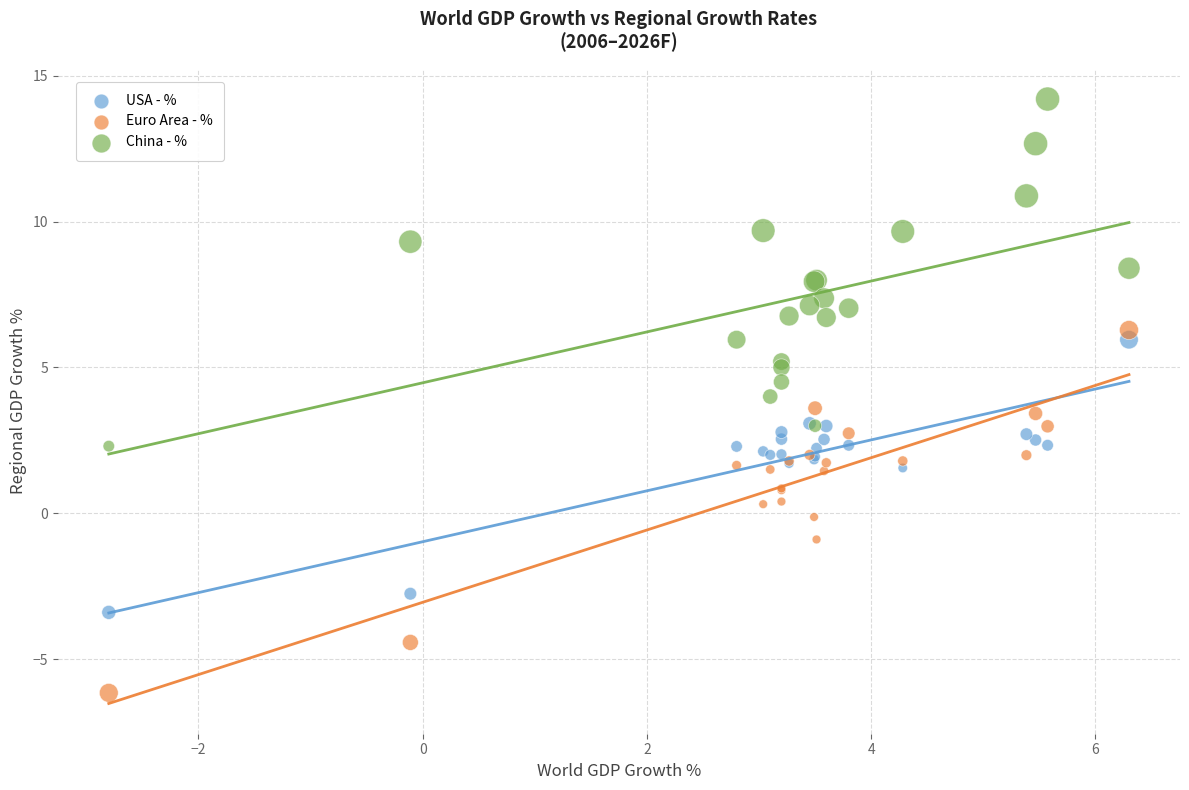

Which series contains the lowest Y value?

Euro Area - %